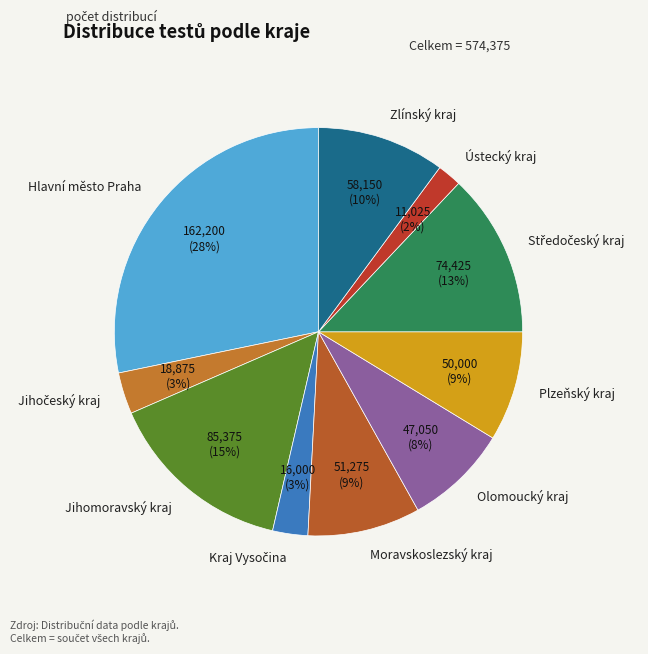

Is the sum of Plzeňský kraj and Ústecký kraj greater than half?

No